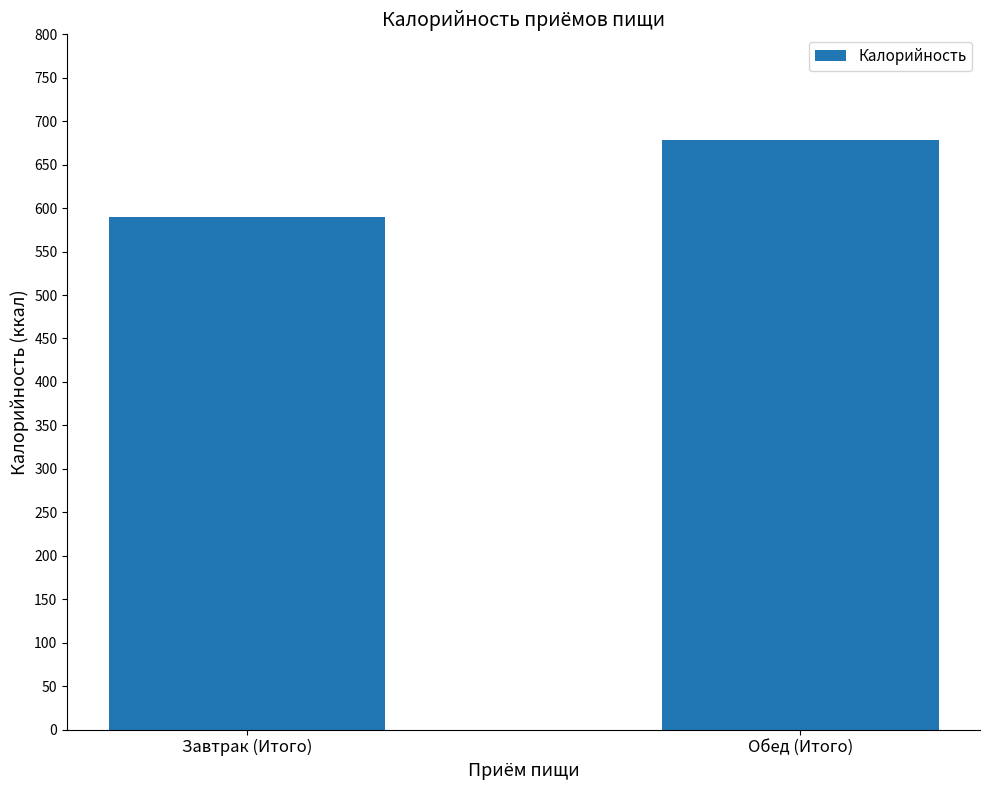

The chart shows a value of 678.6 at Обед (Итого). True or false?

True